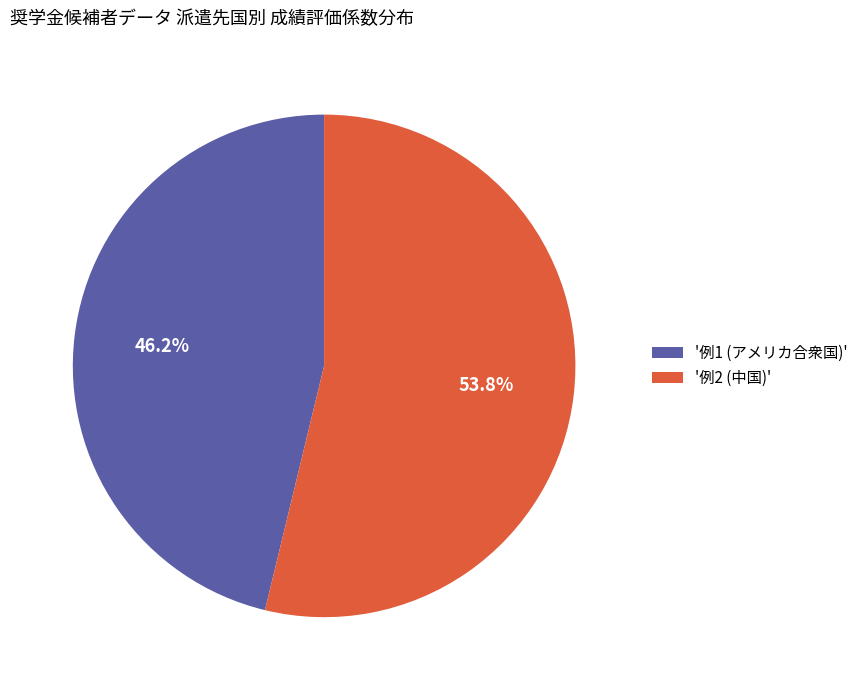

What is the largest slice in the pie chart?

'例2 (中国)'